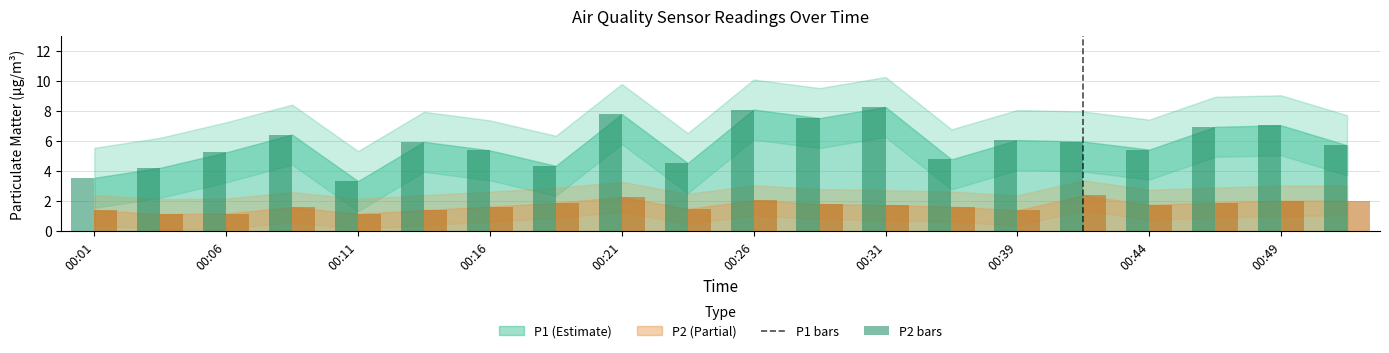

At how many categories does at least one series exceed 5?

14